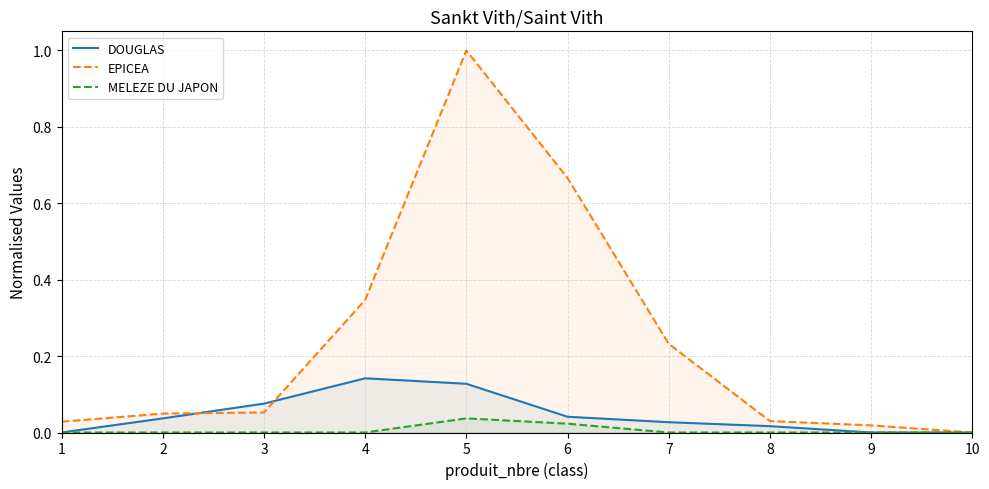

How many lines are shown in the chart?

3